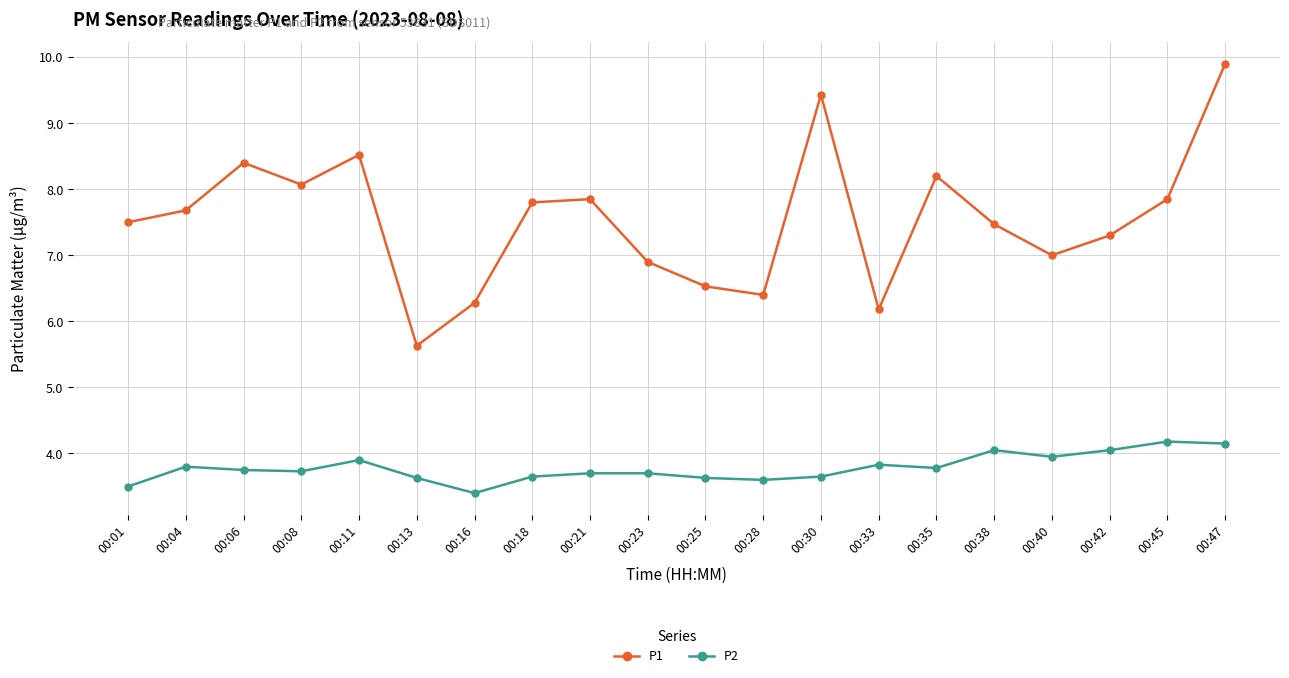

At which category does the chart reach its peak across all series?

00:47